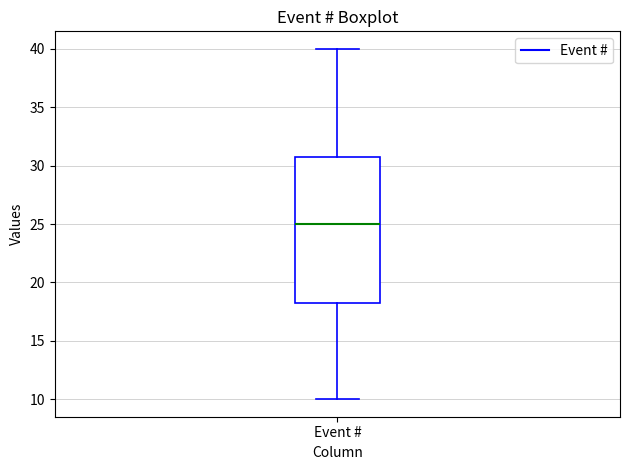

Where is the lower edge of the box for Event # on the y-axis? The values are not printed on the chart, so give them approximately, as read against the axis.

18.5